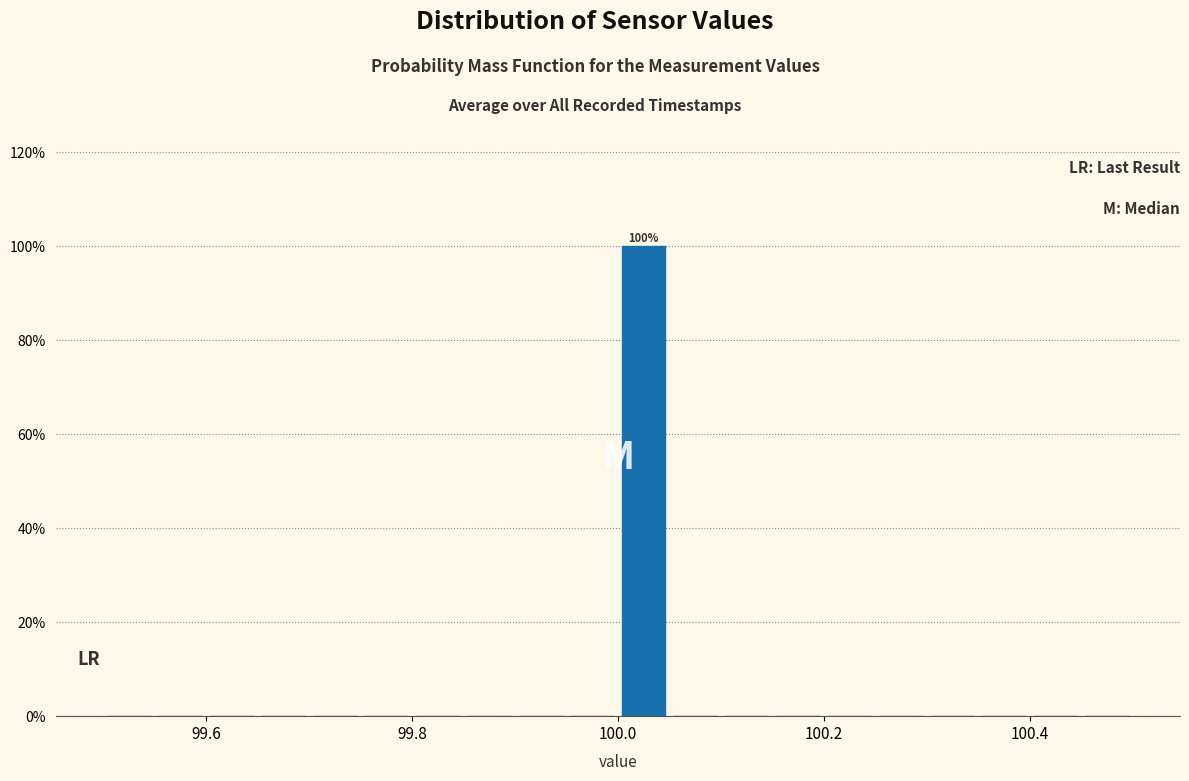

Around what value on the x-axis is the tallest bar? Give the approximate position of its centre, as read against the axis.

100.02